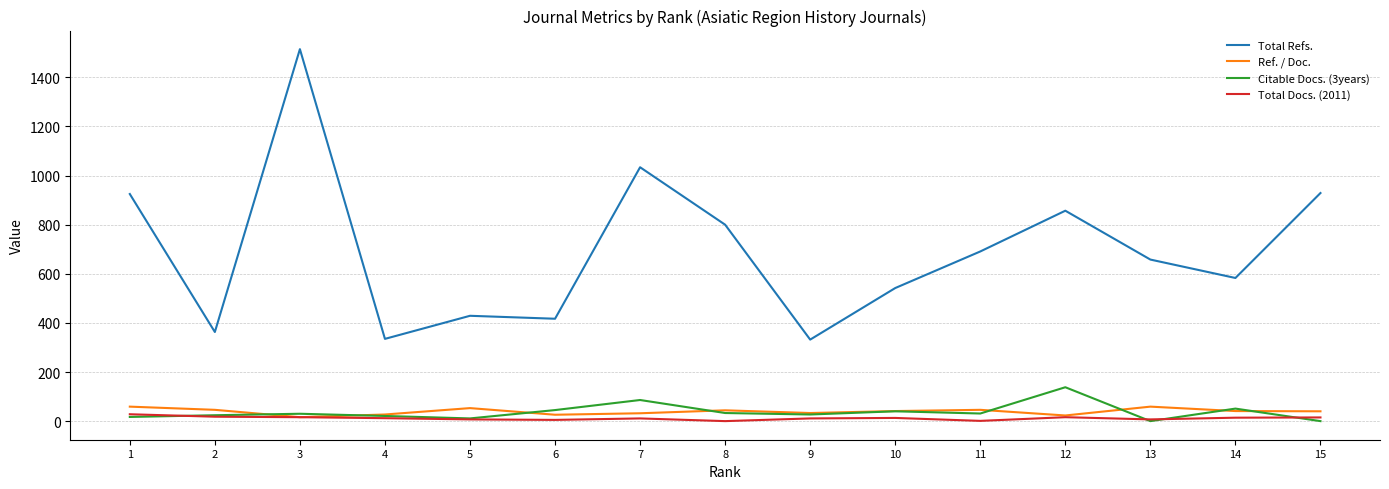

The value of Total Refs. at 7 is 1034. True or false?

True